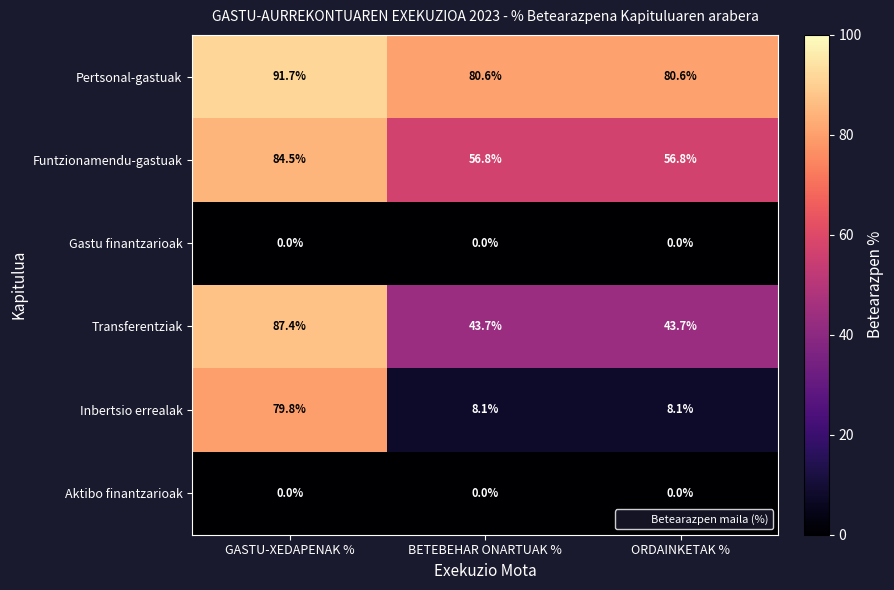

At how many categories does at least one series exceed 46?

3